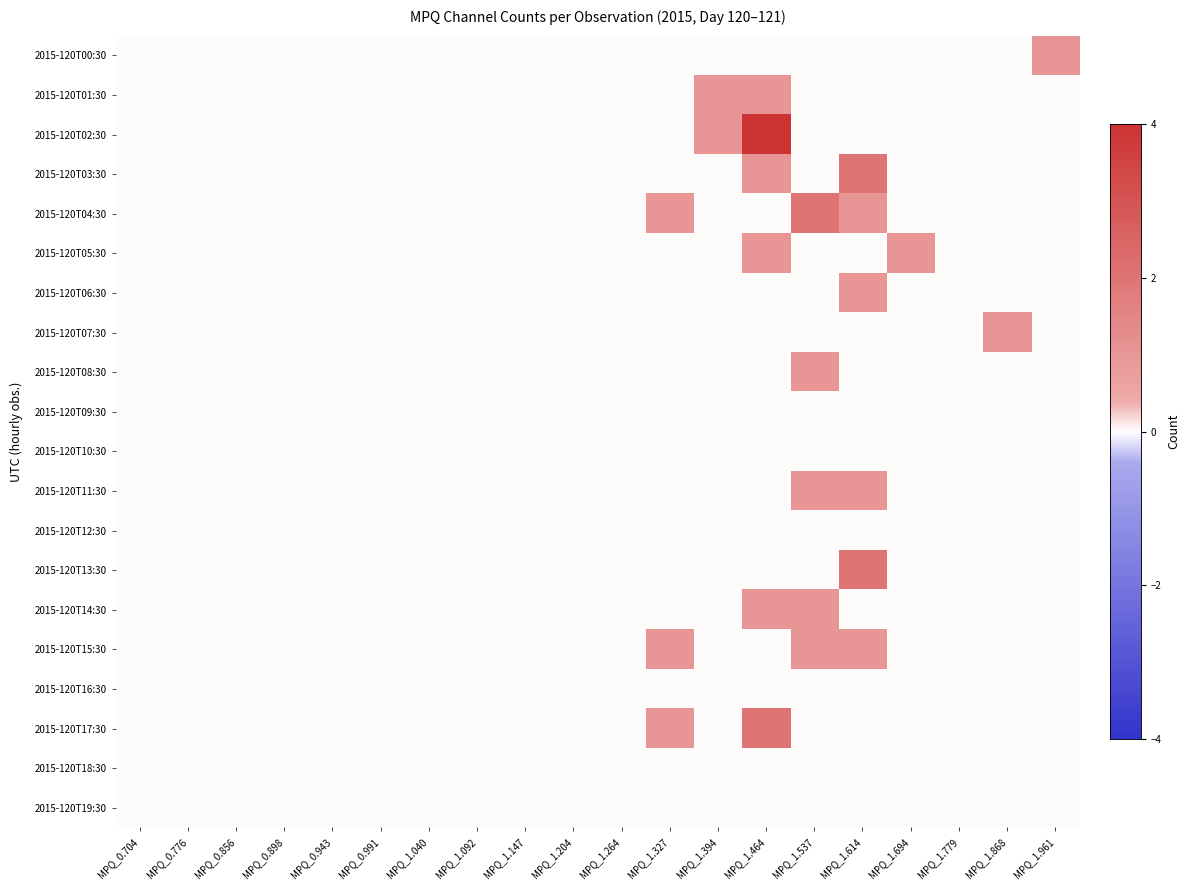

Rank the series at MPQ_1.694 from highest to lowest value.

2015-120T05:30, 2015-120T00:30, 2015-120T01:30, 2015-120T02:30, 2015-120T03:30, 2015-120T04:30, 2015-120T06:30, 2015-120T07:30, 2015-120T08:30, 2015-120T09:30, 2015-120T10:30, 2015-120T11:30, 2015-120T12:30, 2015-120T13:30, 2015-120T14:30, 2015-120T15:30, 2015-120T16:30, 2015-120T17:30, 2015-120T18:30, 2015-120T19:30